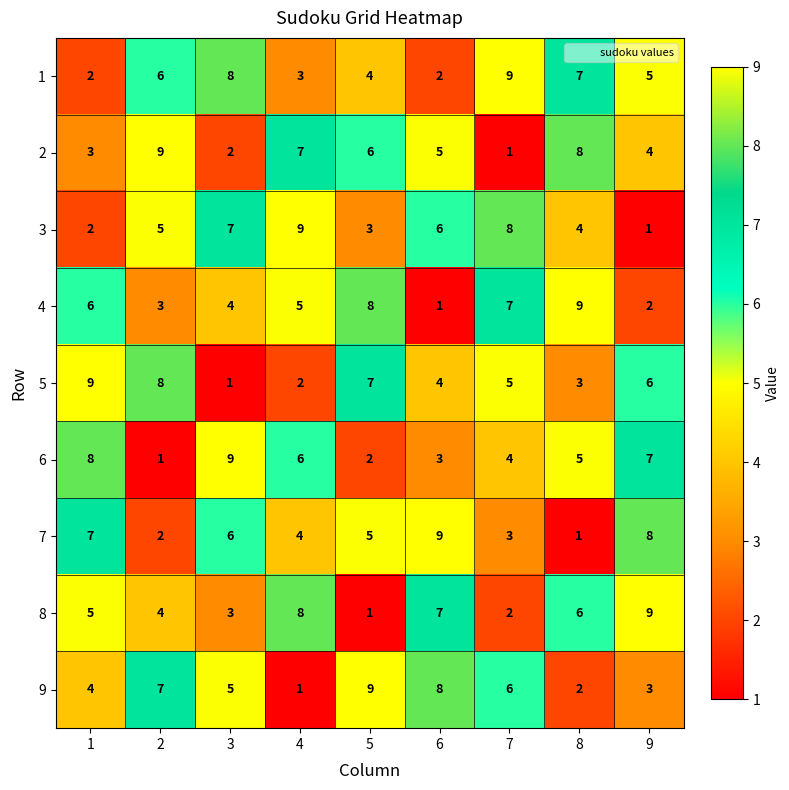

What is the sum of the 6 values at 1 and 7?

12